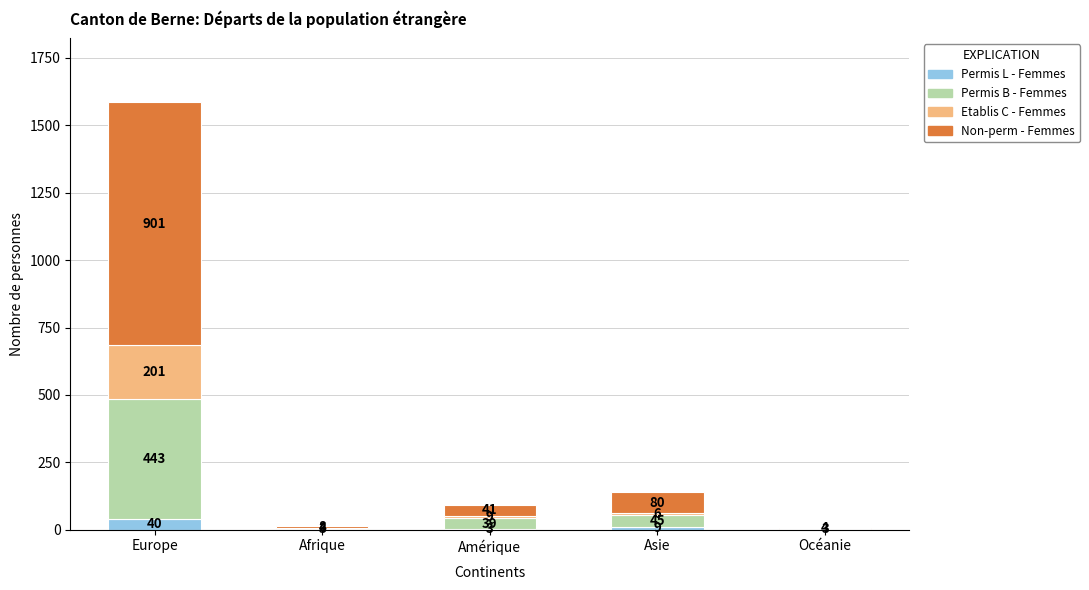

What is the total value across all series at Asie?

140